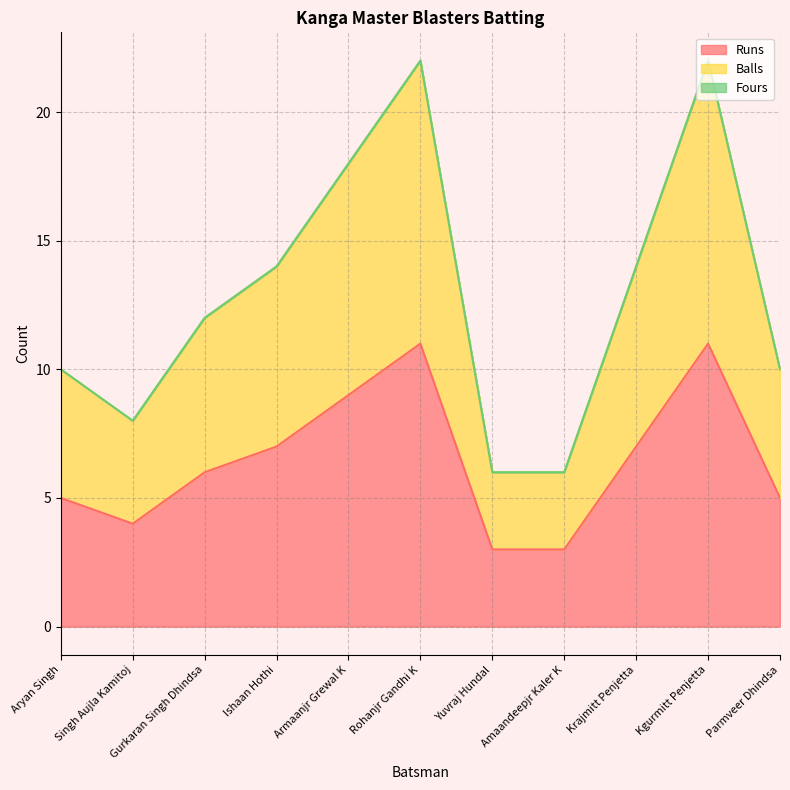

Which series changed the most between Aryan Singh and Armaanjr Grewal K?

Balls